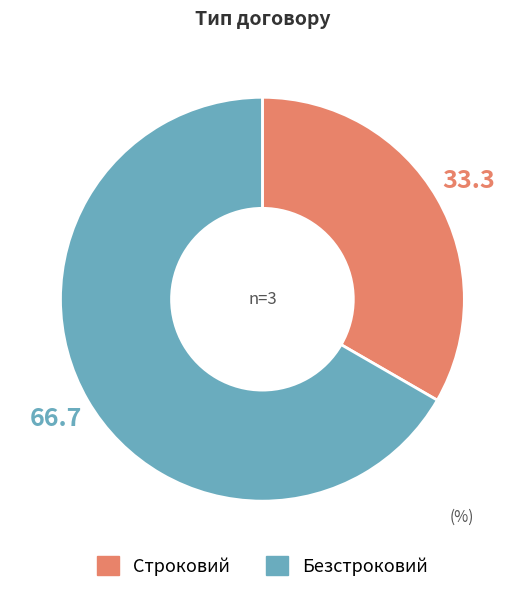

Count the number of slices in the pie.

2